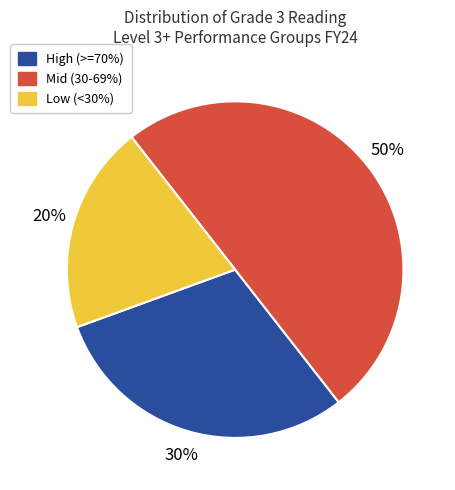

Which slice is the smallest?

Low (<30%)